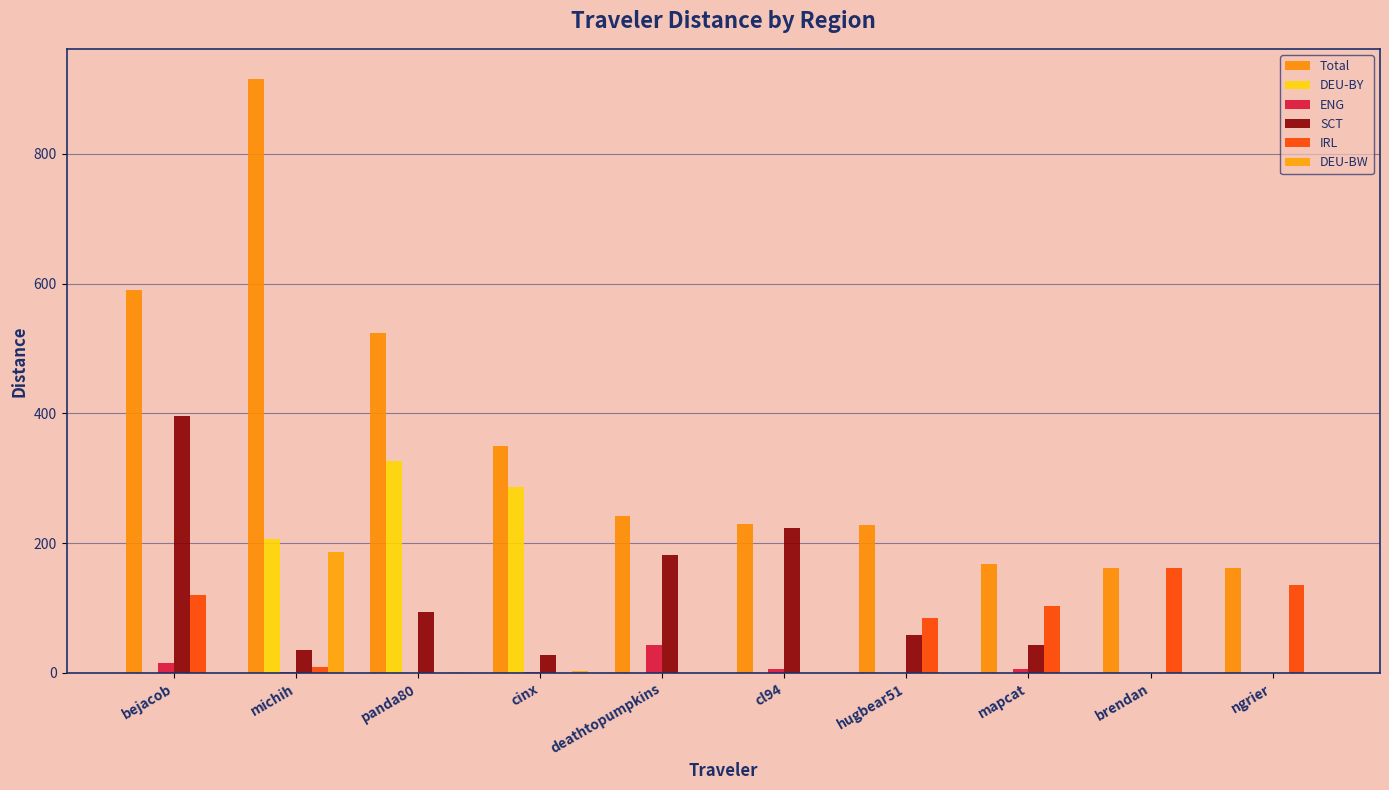

Reading right to left, what are all the values shown in this chart?

Total: 161.3	161.6	167.6	228.6	229.2	242.3	350.2	524.5	916.2	590.7
DEU-BY: 0.0	0.0	0.0	0.0	0.0	0.0	286.3	327.0	206.3	0.0
ENG: 0.0	0.0	6.5	0.0	6.1	43.0	1.2	0.0	1.0	15.8
SCT: 0.0	0.0	42.2	57.7	223.2	181.6	27.1	93.8	35.3	396.1
IRL: 135.1	161.6	103.5	85.2	0.0	0.0	0.0	0.0	8.2	119.4
DEU-BW: 0.0	0.0	0.0	0.0	0.0	0.0	3.2	0.5	186.2	0.0